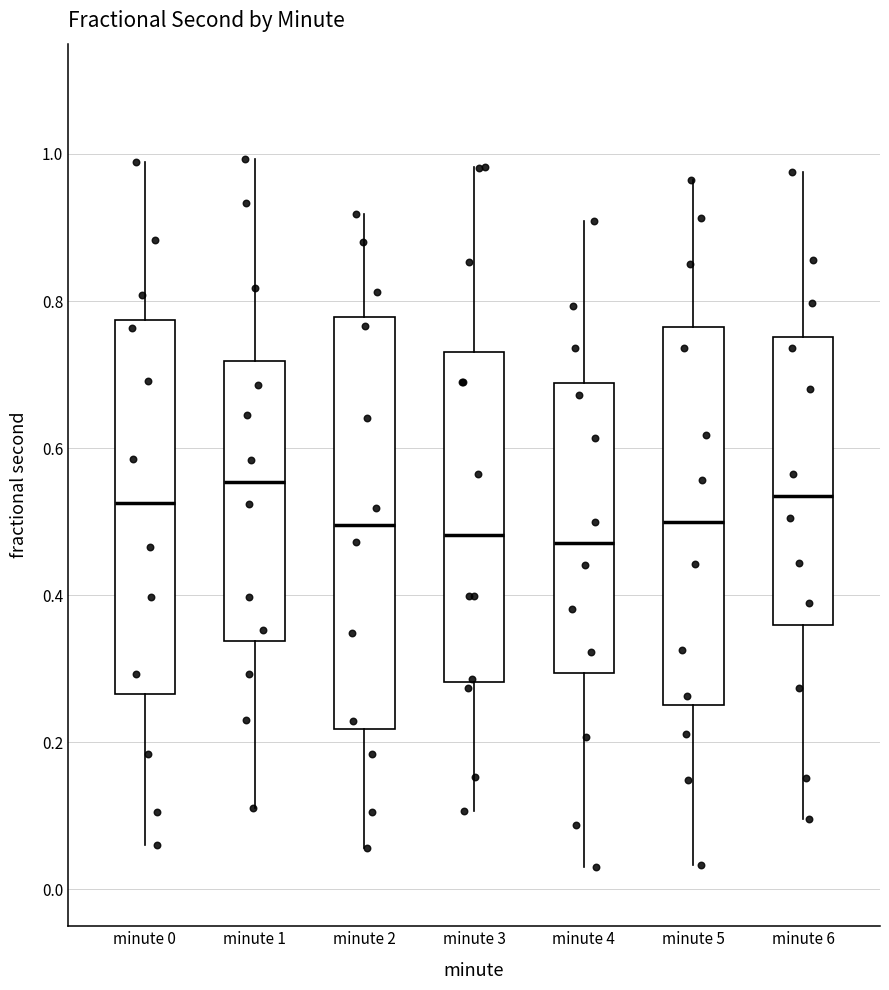

Reading left to right, transcribe this box plot: for each box, give where its median line is, the range the box spans, and where its two whiskers end, as read against the y-axis. The values are not printed on the chart, so give them approximately, as read against the axis.

minute 0: median 0.52, box 0.26 to 0.78, whiskers 0.06 to 0.98
minute 1: median 0.56, box 0.34 to 0.72, whiskers 0.12 to 1.00
minute 2: median 0.50, box 0.22 to 0.78, whiskers 0.06 to 0.92
minute 3: median 0.48, box 0.28 to 0.74, whiskers 0.10 to 0.98
minute 4: median 0.48, box 0.30 to 0.68, whiskers 0.04 to 0.90
minute 5: median 0.50, box 0.26 to 0.76, whiskers 0.04 to 0.96
minute 6: median 0.54, box 0.36 to 0.76, whiskers 0.10 to 0.98